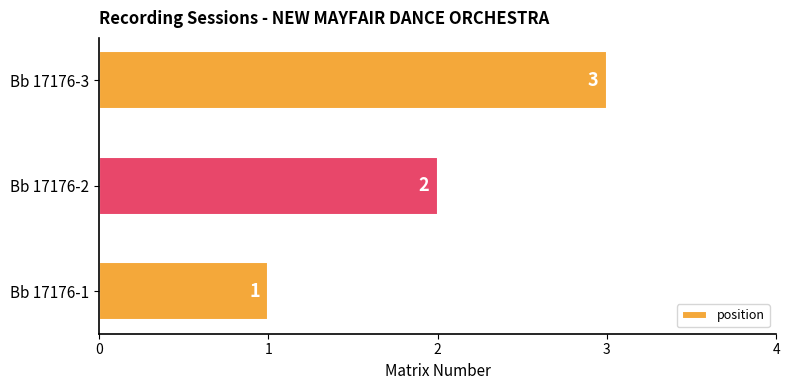

Where is the data nearest to the value 2?

Bb 17176-2